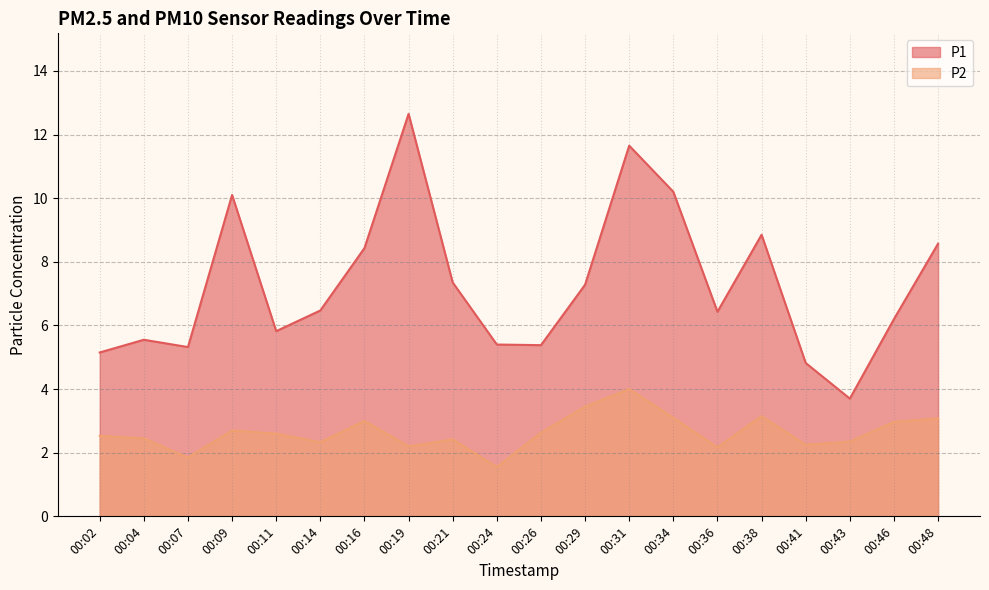

Which label corresponds to the smallest value in the chart?

00:24